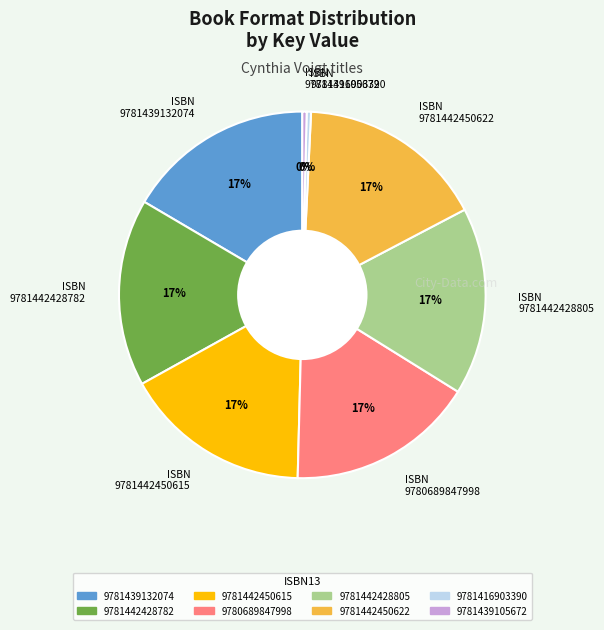

Do ISBN 9781442450622 and ISBN 9781439105672 together represent more than half of the pie?

No